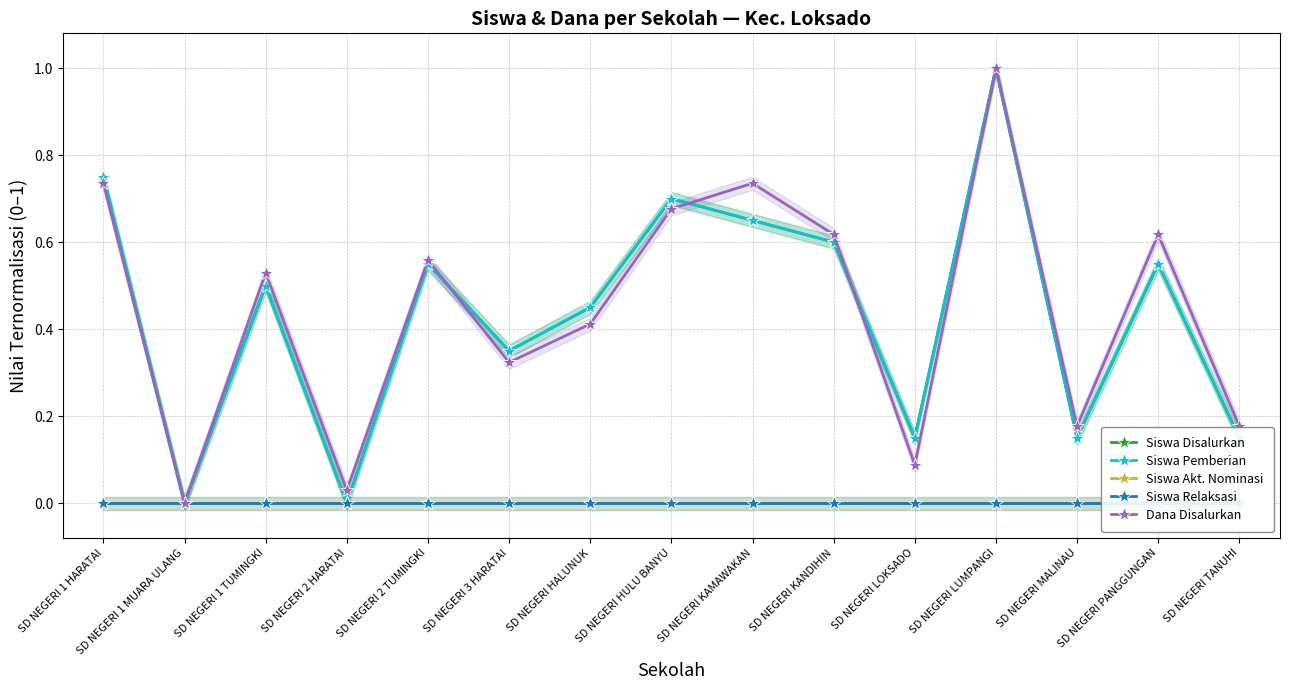

What is the difference between the highest and lowest values at SD NEGERI MALINAU?

0.2